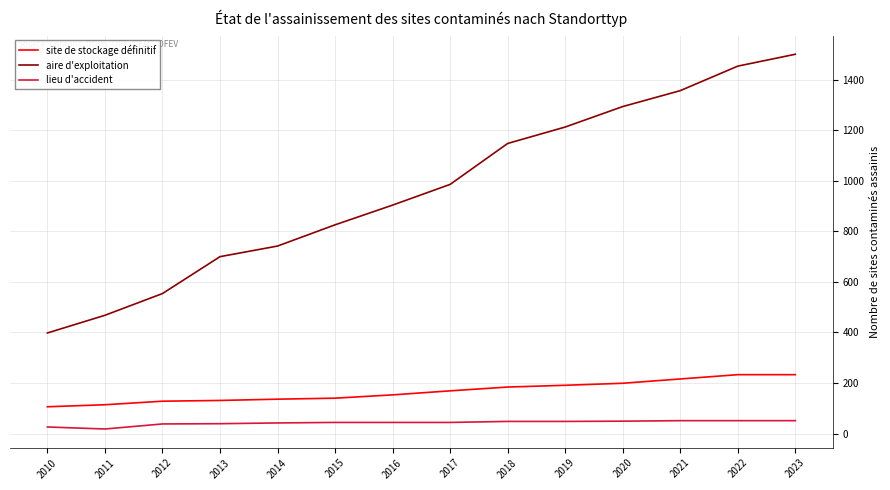

The site de stockage définitif series shows 169 at 2017. True or false?

True